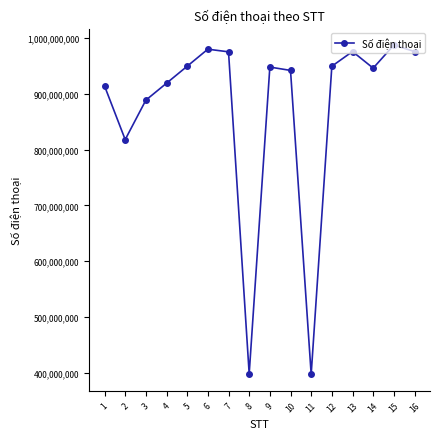

What is the difference between the maximum and minimum values?

589576364